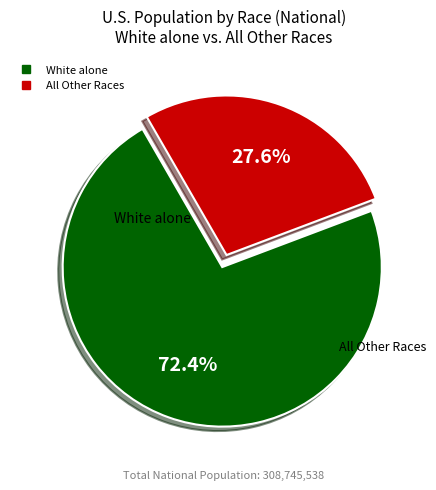

Does any single category account for the majority?

Yes